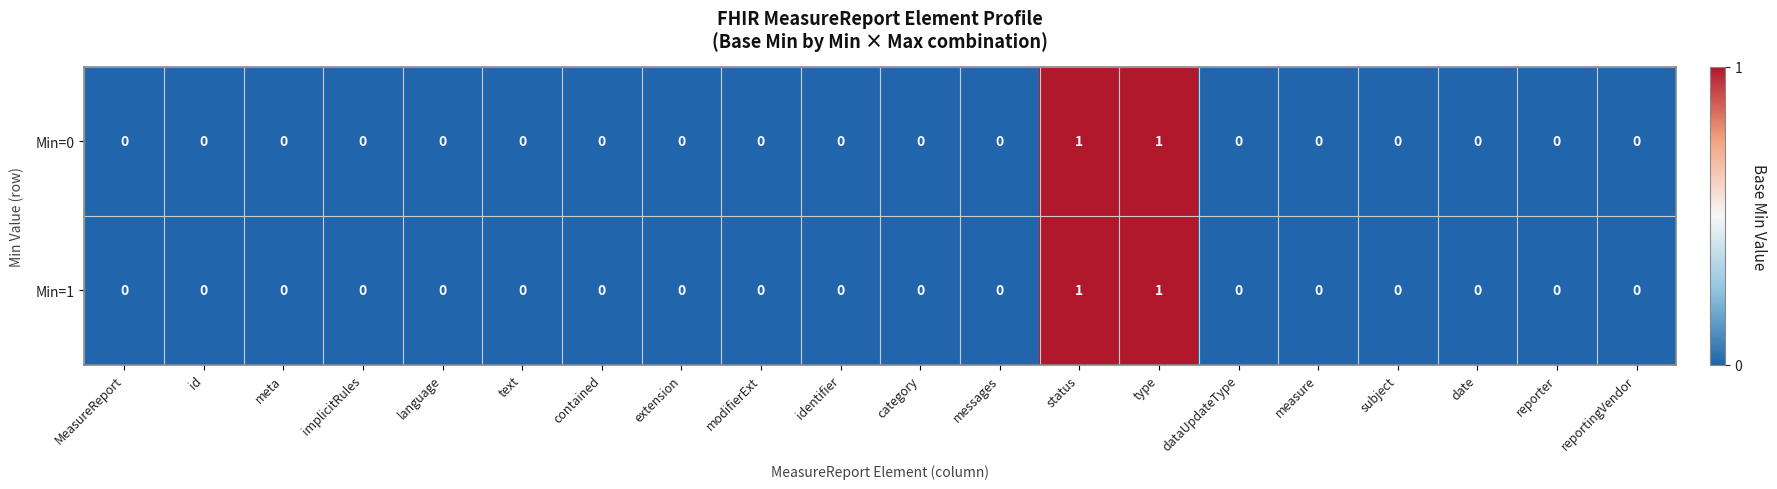

The Min=0 series shows 0 at status. True or false?

False